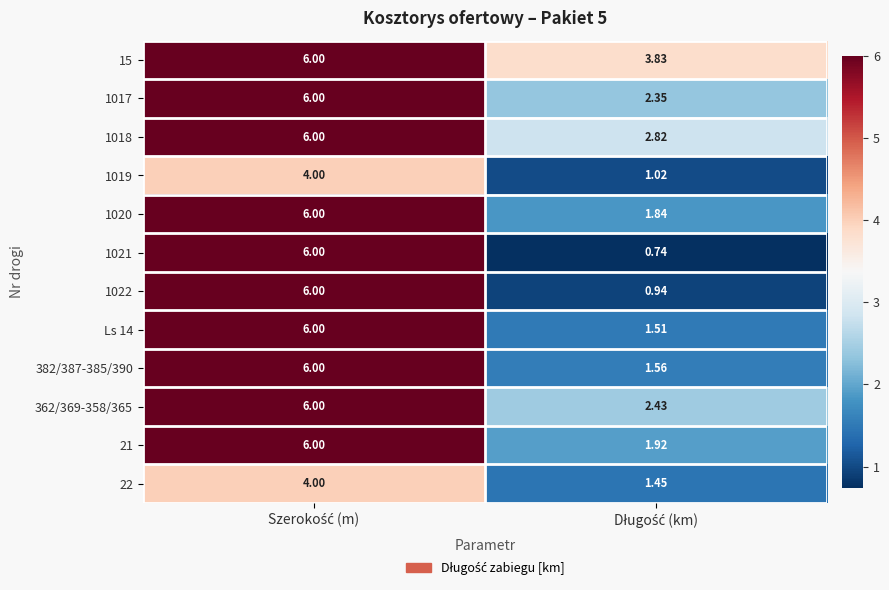

How many values in the 382/387-385/390 series are below 6?

1